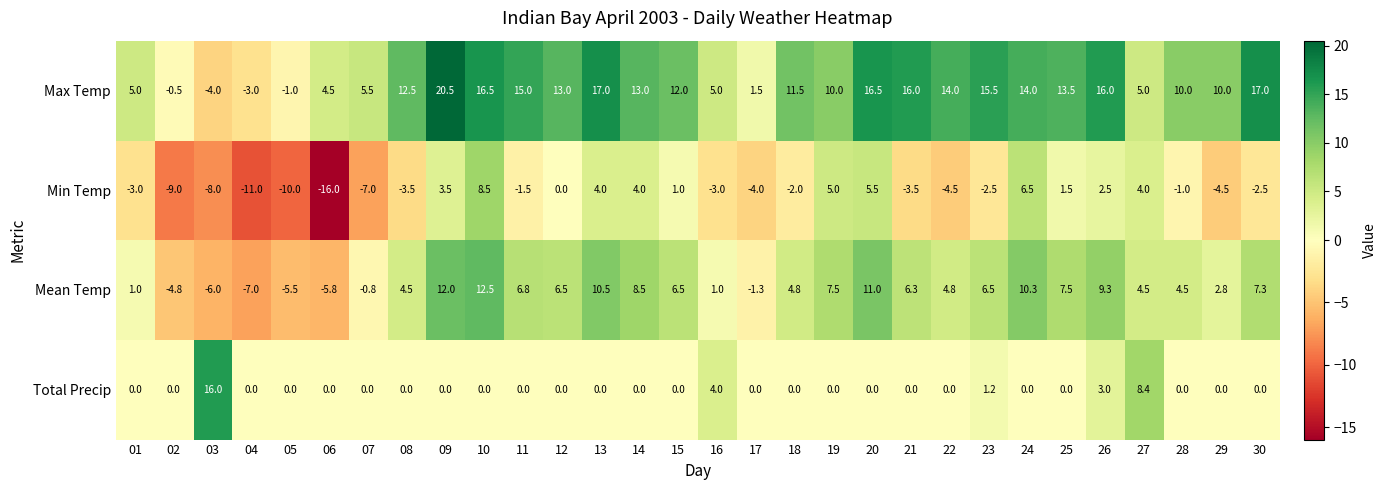

The Mean Temp series shows -7.0 at 04. True or false?

True